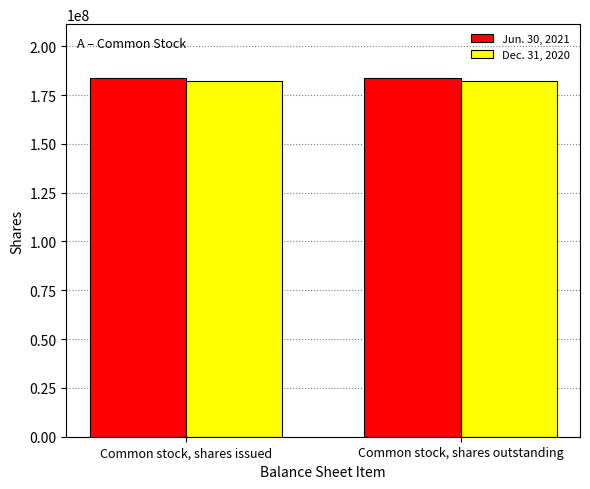

What are all the series names shown in the legend?

Jun. 30, 2021, Dec. 31, 2020